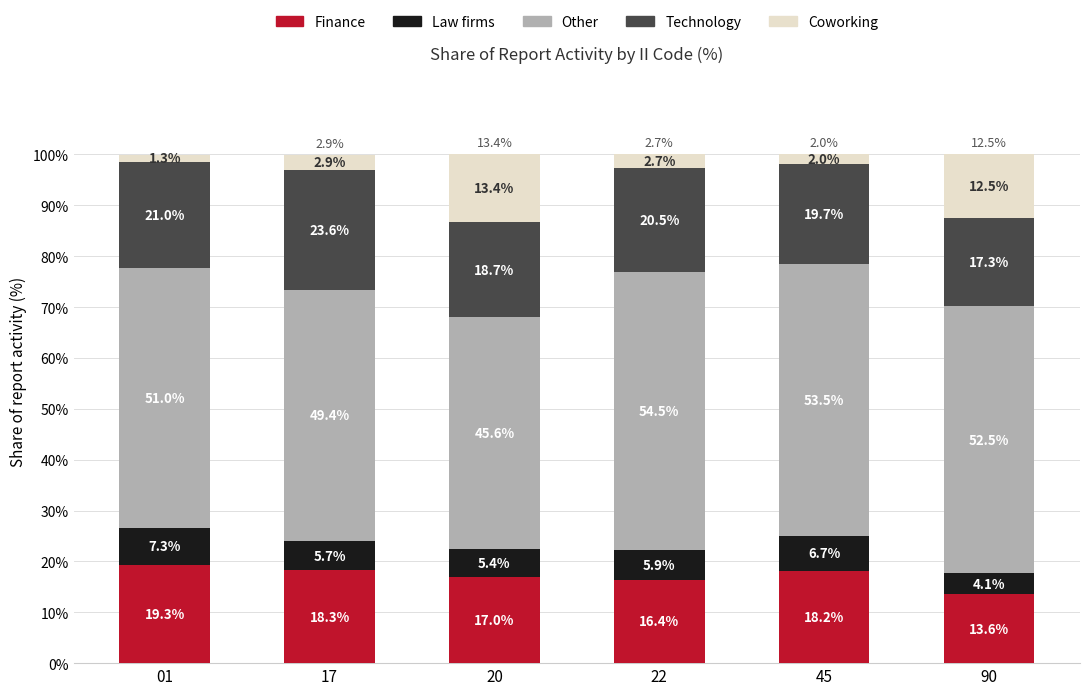

Which category has the lowest value in the Finance series?

90